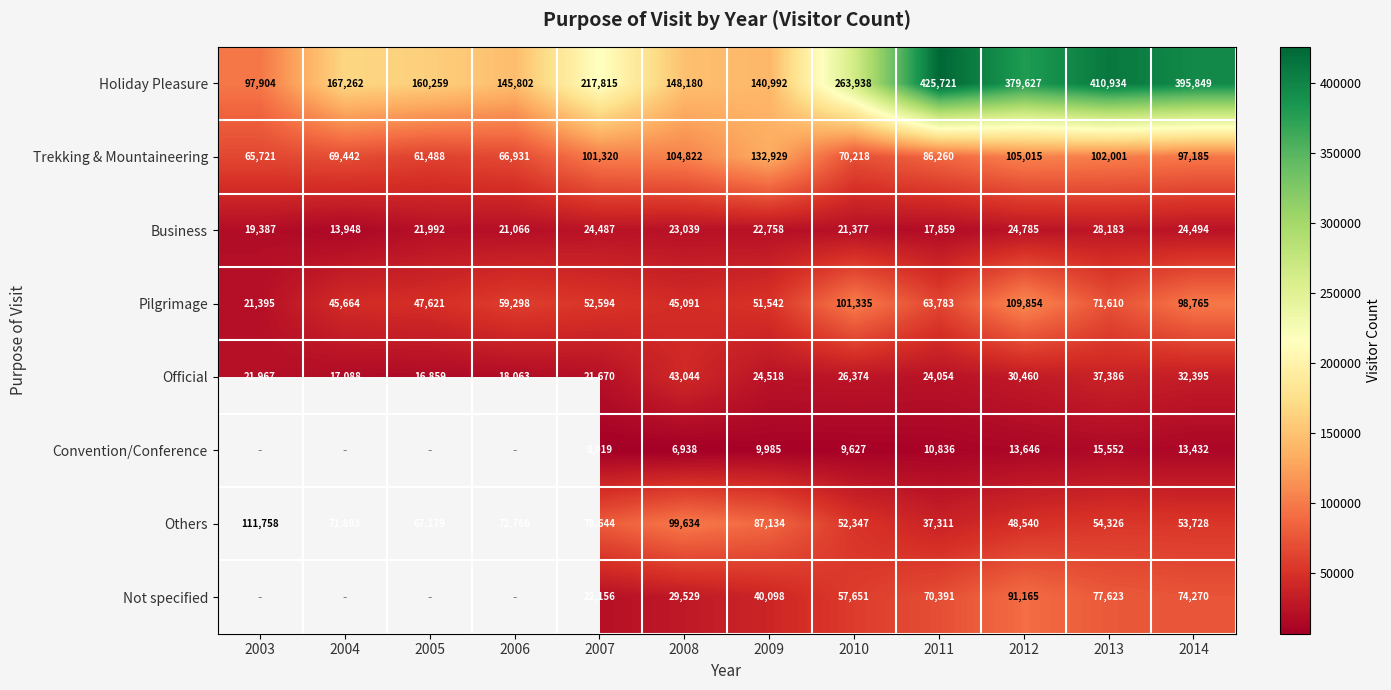

What value does the Holiday Pleasure series have at 2011?

425721.0